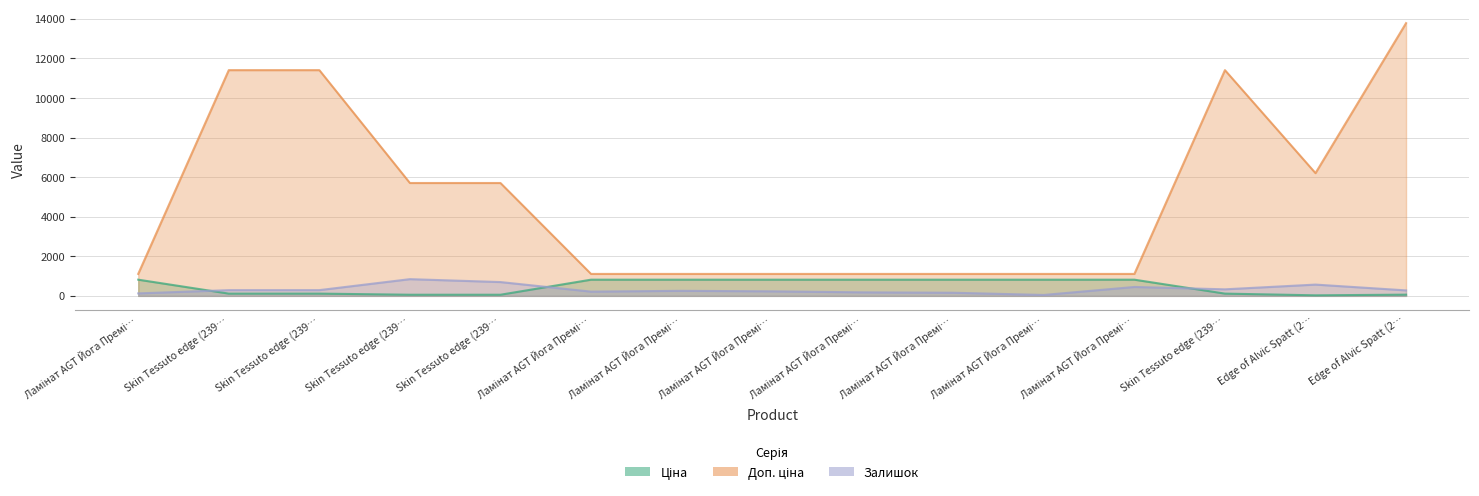

Which label corresponds to the smallest value in the chart?

Edge of Alvic Spatt (2…